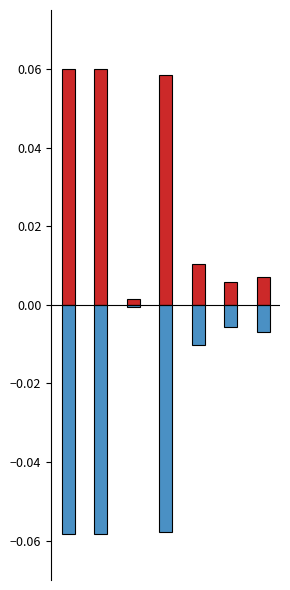

List the series in order of their peak value, highest first.

合计, 基本支出